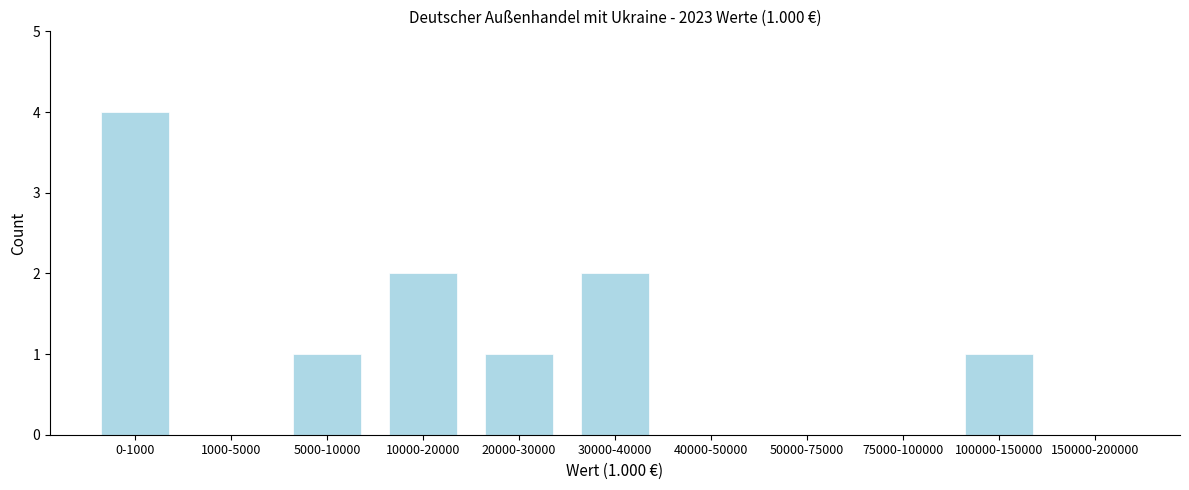

Reading left to right, extract all data points from this chart.

0-1000=4	1000-5000=0	5000-10000=1	10000-20000=2	20000-30000=1	30000-40000=2	40000-50000=0	50000-75000=0	75000-100000=0	100000-150000=1	150000-200000=0